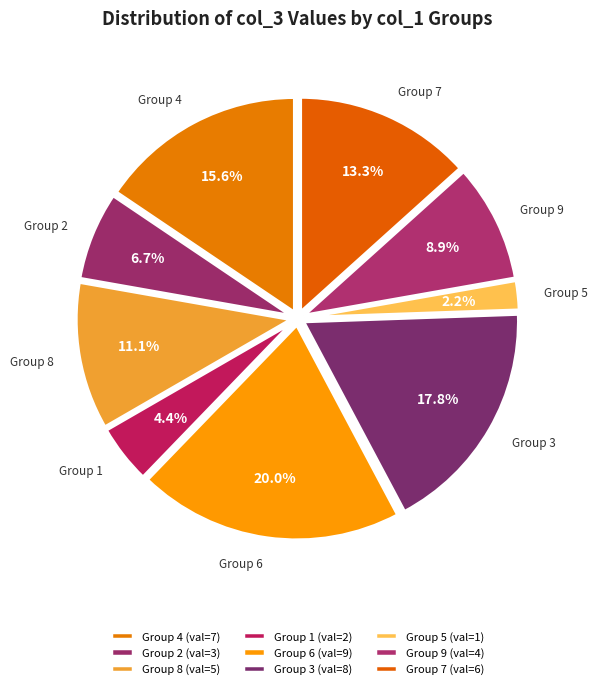

Which has a higher value, Group 9 or Group 2?

Group 9